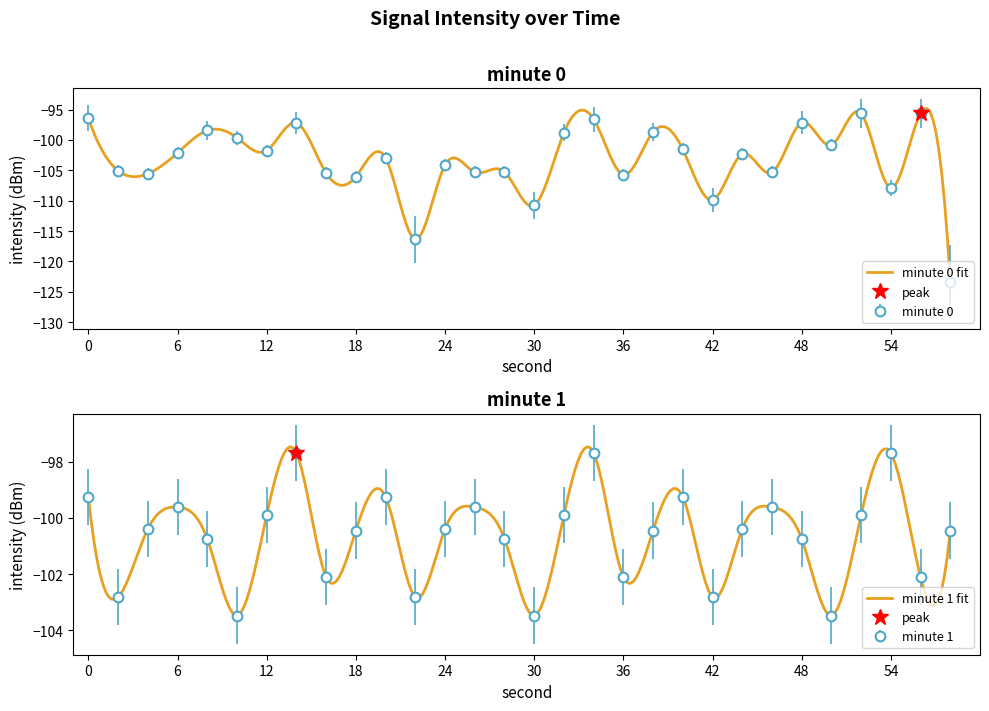

Which series ends up on top after the final intersection of minute 0 and minute 1?

minute 1